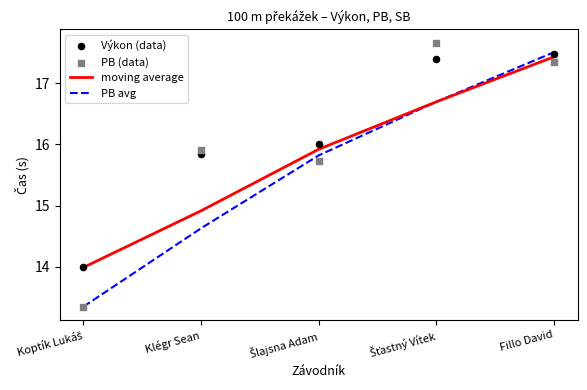

Is the value of PB (data) at Šlajsna Adam greater than the value of moving average at Klégr Sean?

Yes